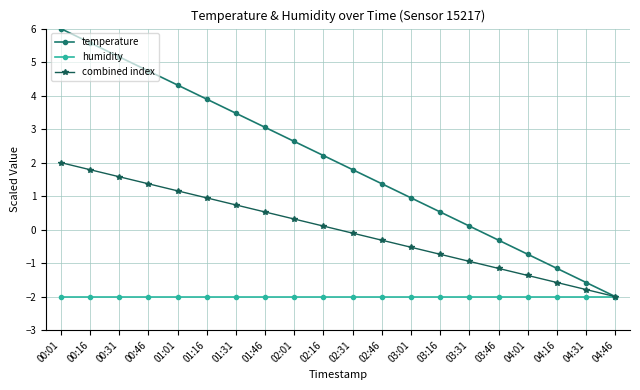

What are all the series names shown in the legend?

temperature, humidity, combined index